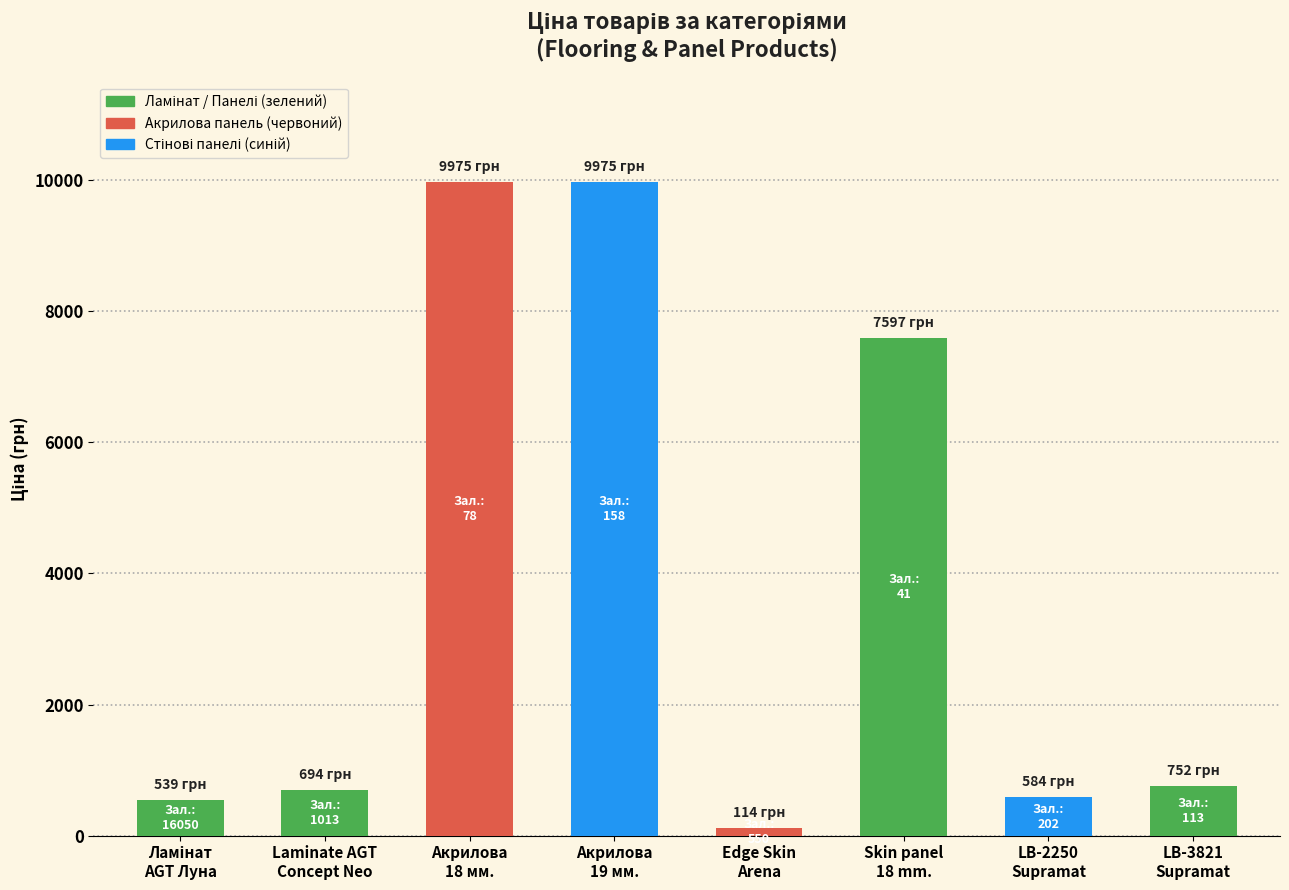

What is the greatest value displayed?

9975.0